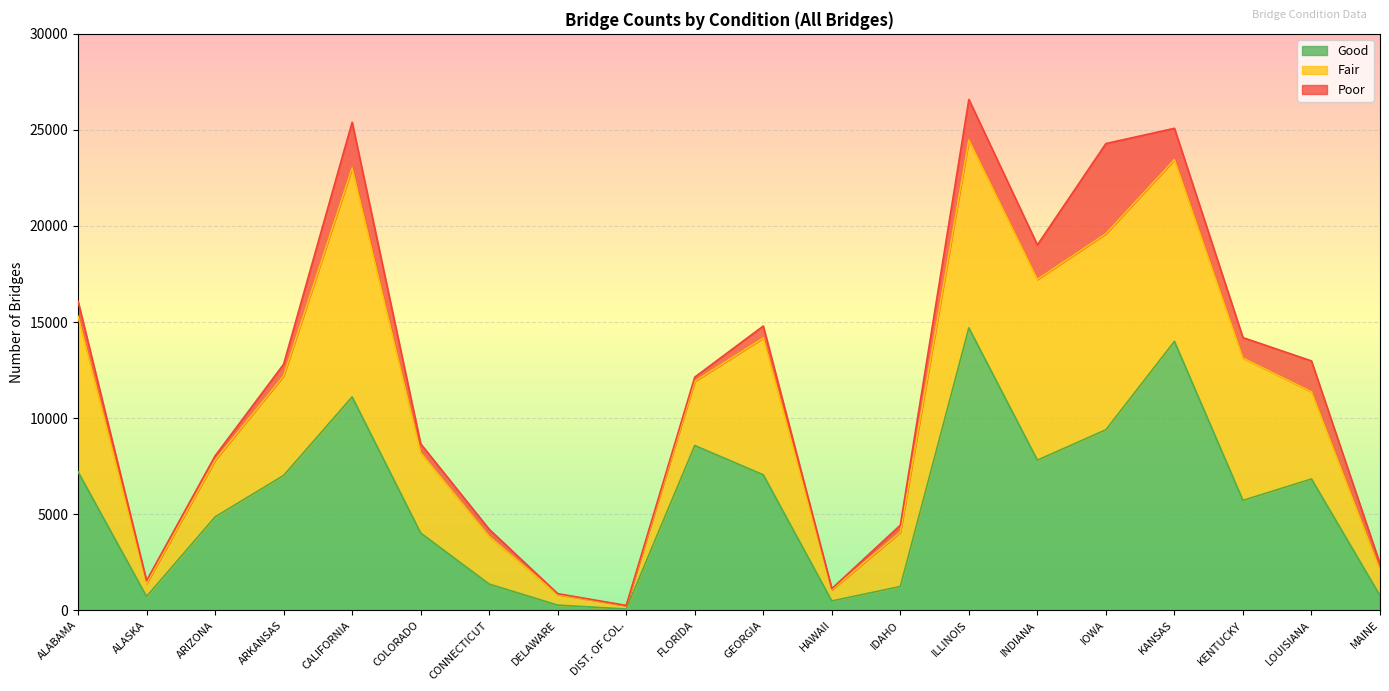

What is the total value across all series at IDAHO?

4431